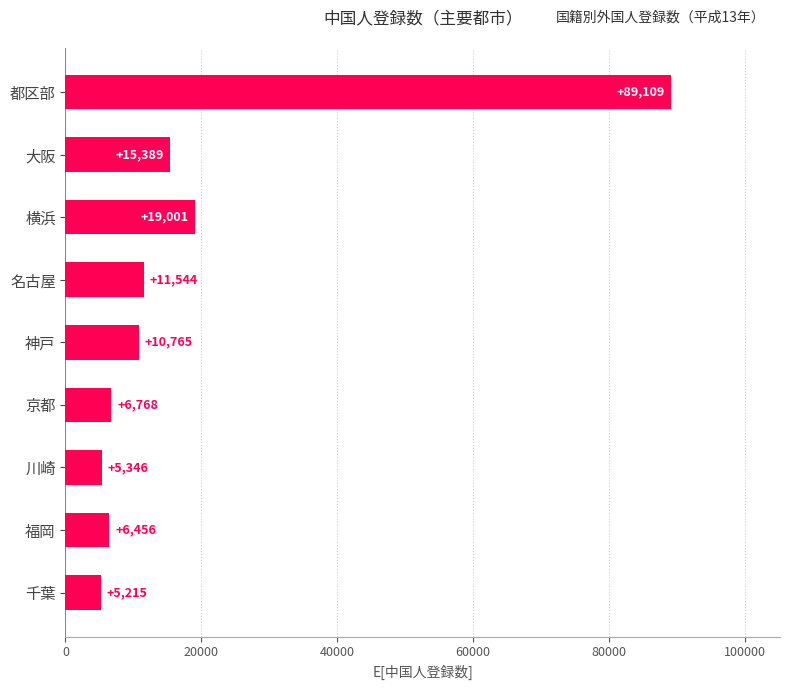

List the labels in order of value, largest first.

都区部, 横浜, 大阪, 名古屋, 神戸, 京都, 福岡, 川崎, 千葉